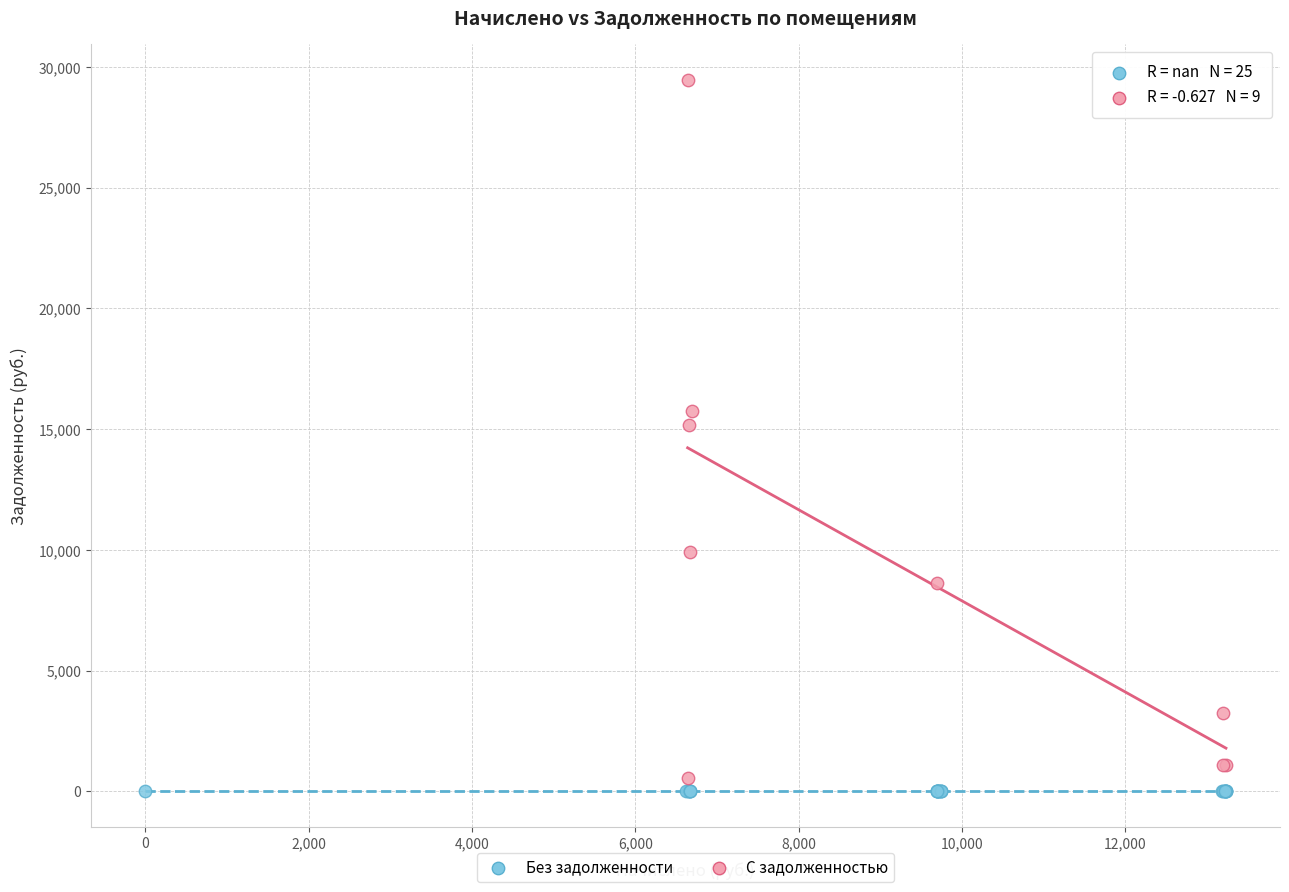

Which series reaches the minimum Y coordinate?

Без задолженности